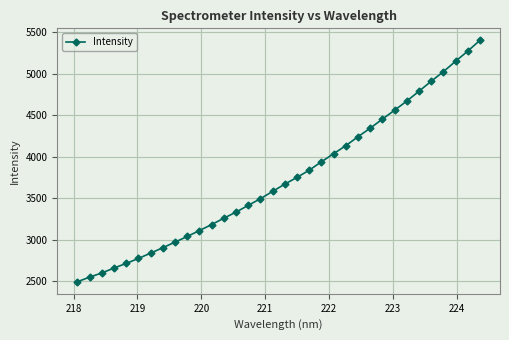

What is the value of the 6th point from the left?

2773.7